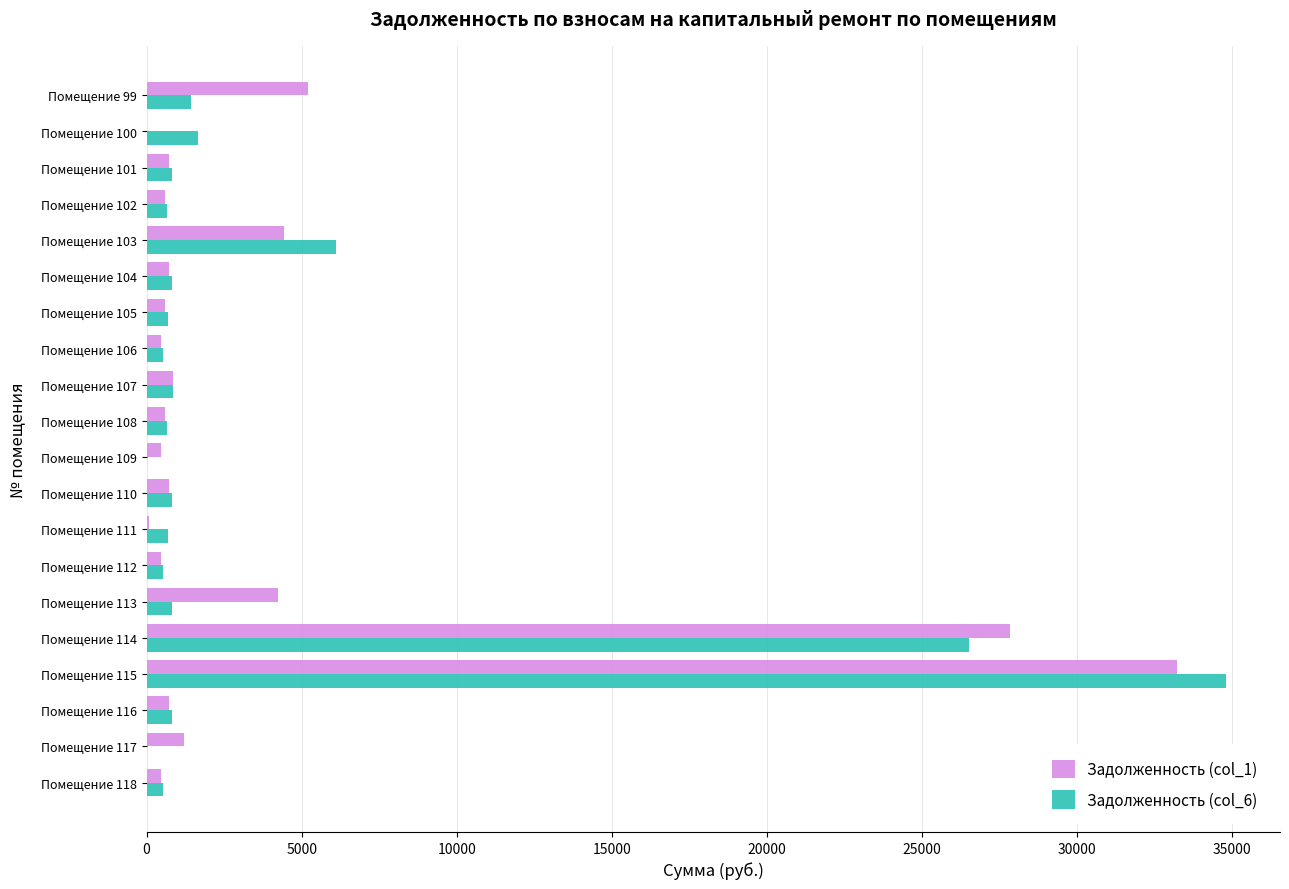

What are all the series names shown in the legend?

Задолженность (col_1), Задолженность (col_6)